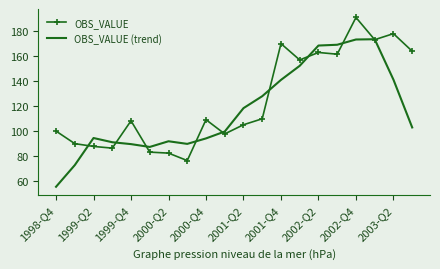

What is the minimum value for OBS_VALUE?

76.4